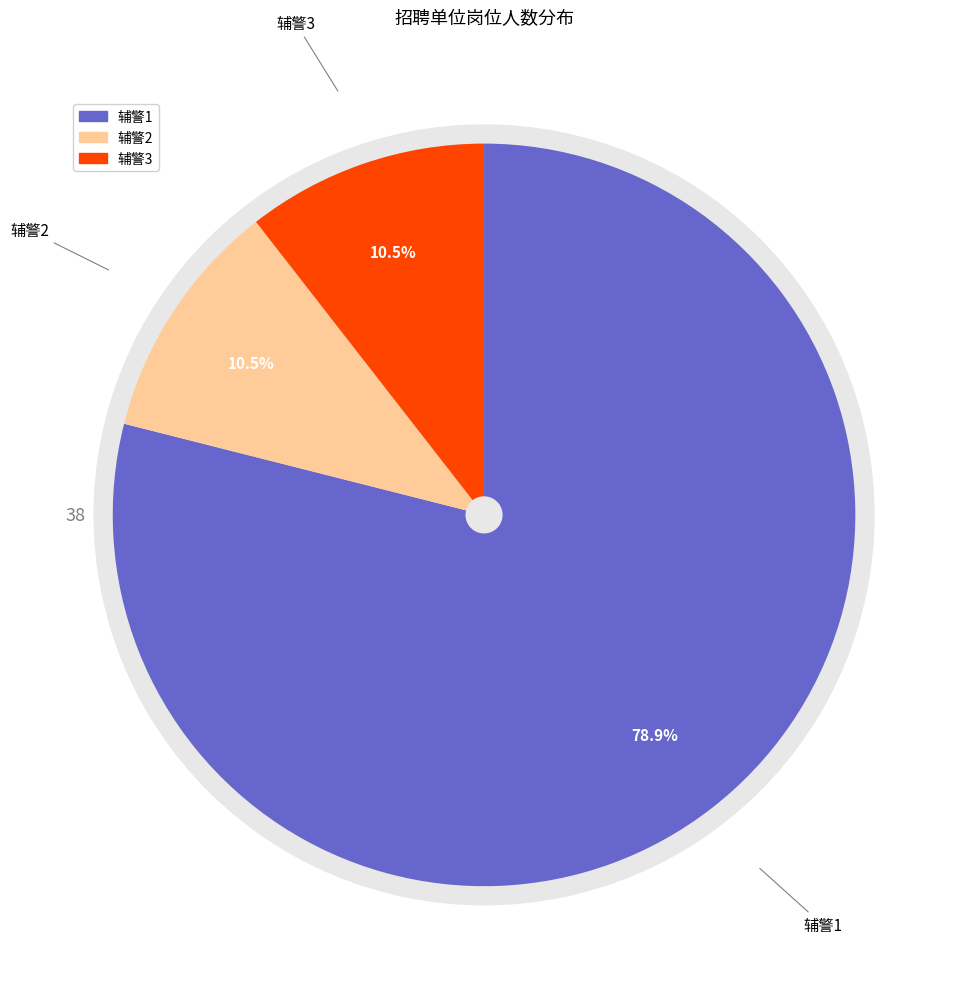

True or false: 辅警3 accounts for 11% of the total.

True